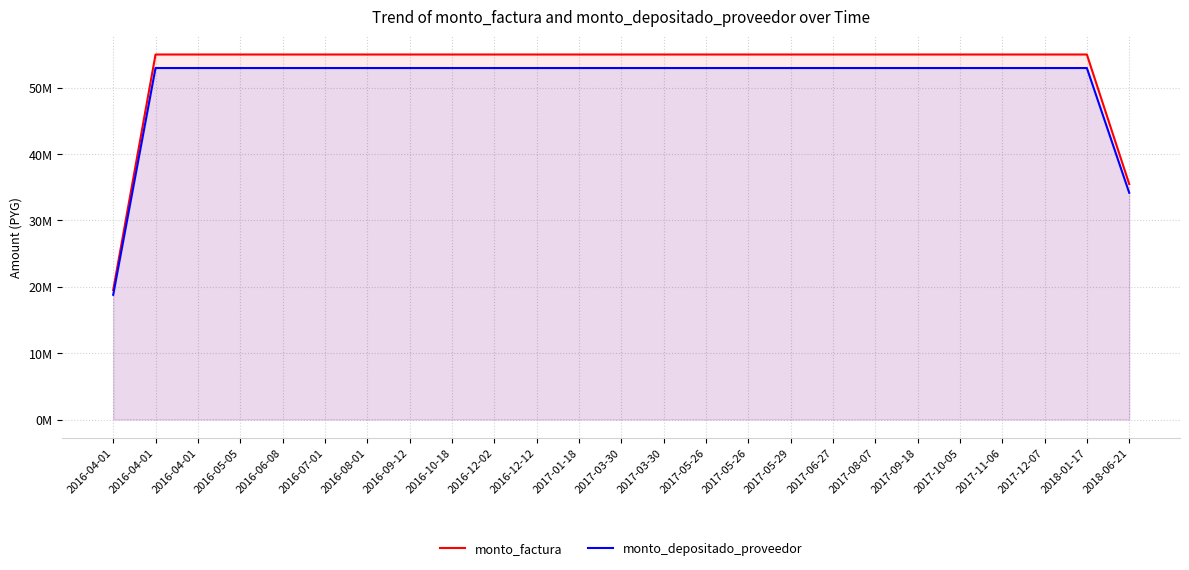

What are all the series names shown in the legend?

monto_factura, monto_depositado_proveedor